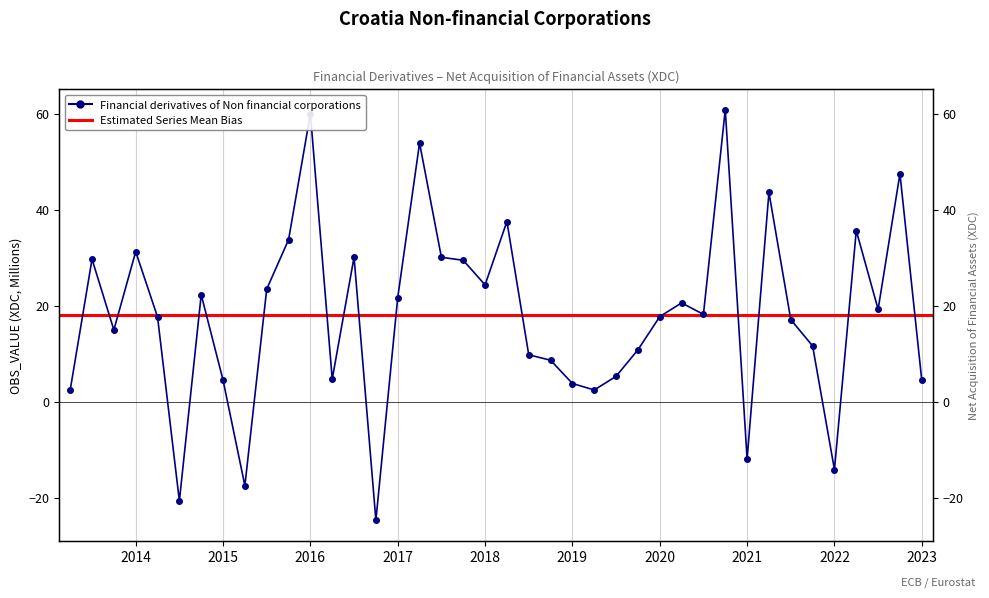

What is the label of the 37th point from the left?

2022-Q2